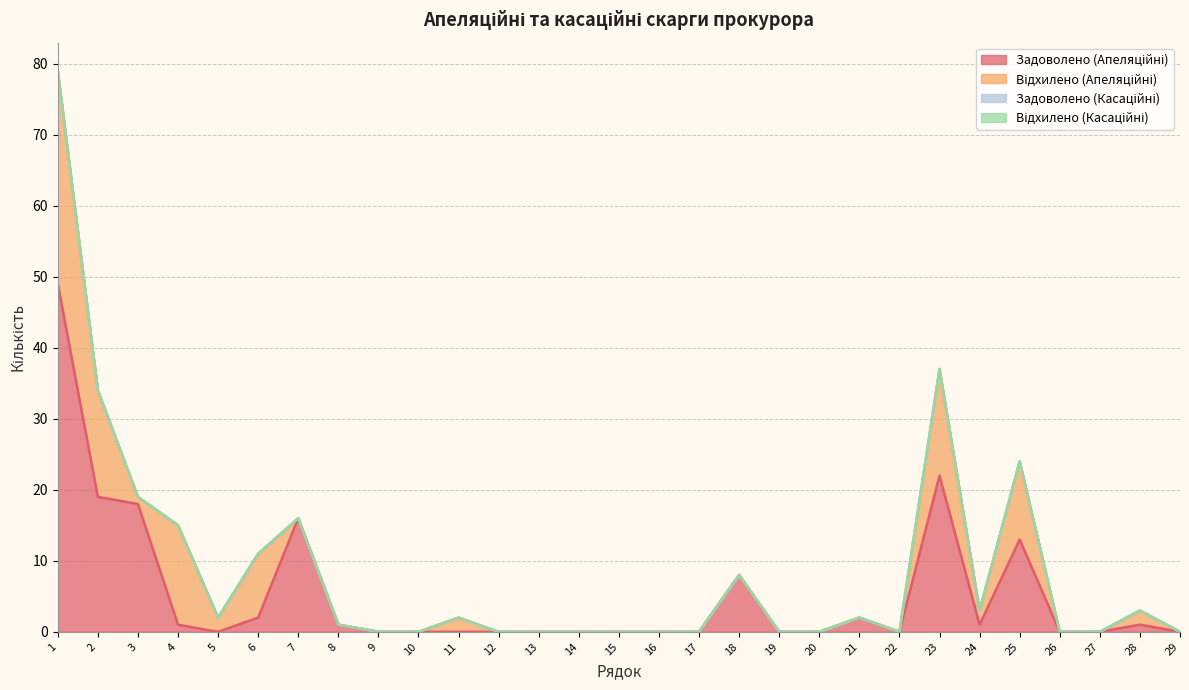

True or false: Відхилено (Апеляційні) has a value of 3 at 23.

False